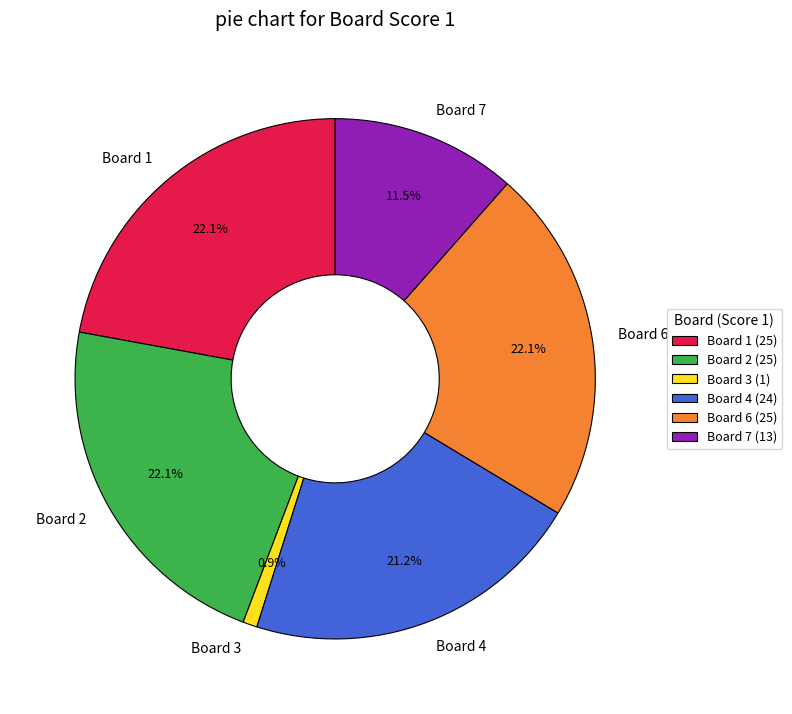

Approximately how many times larger is the value at Board 2 compared to Board 1?

1.0